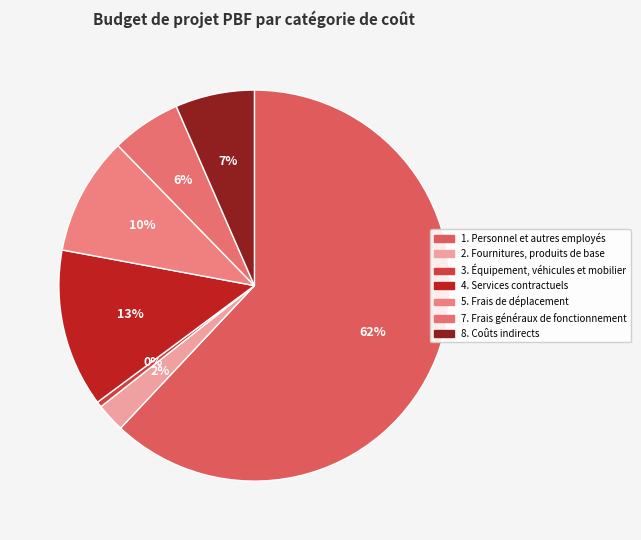

What is the change in value from 4. Services contractuels to 7. Frais généraux de fonctionnement?

-84312